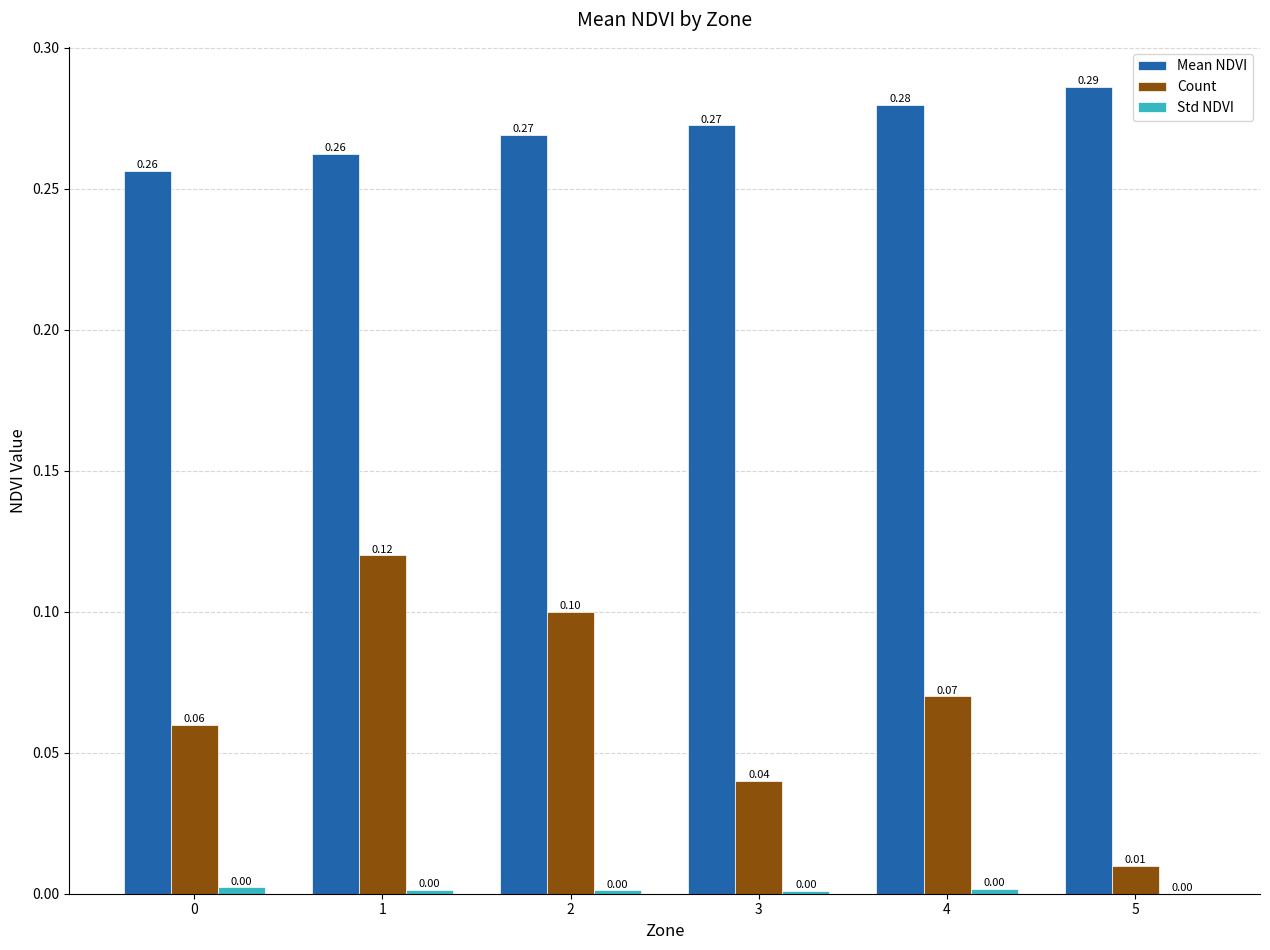

What is the sum of the Mean NDVI values at 3 and 2?

0.5